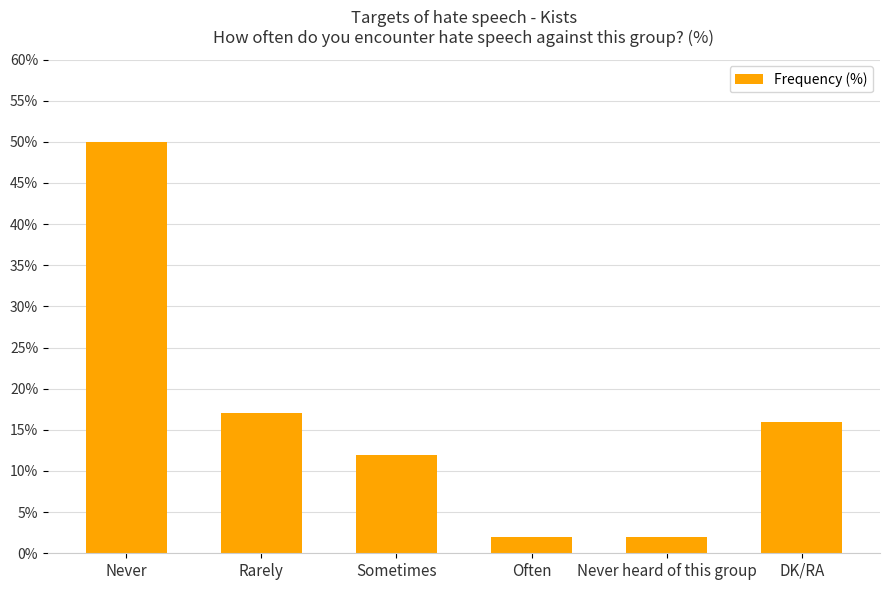

What position from the left is DK/RA?

6